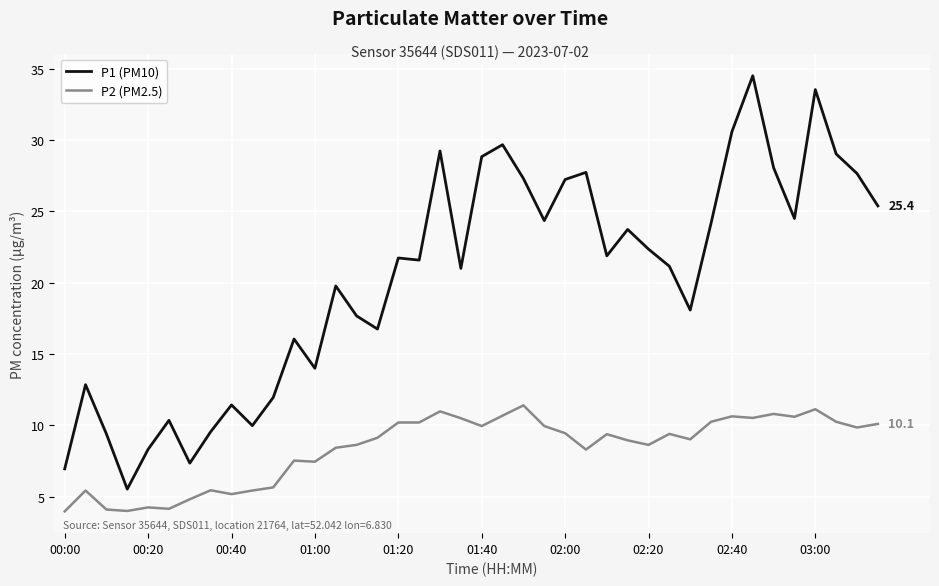

What is the difference between the maximum and minimum values in the P2 (PM2.5) series?

7.4